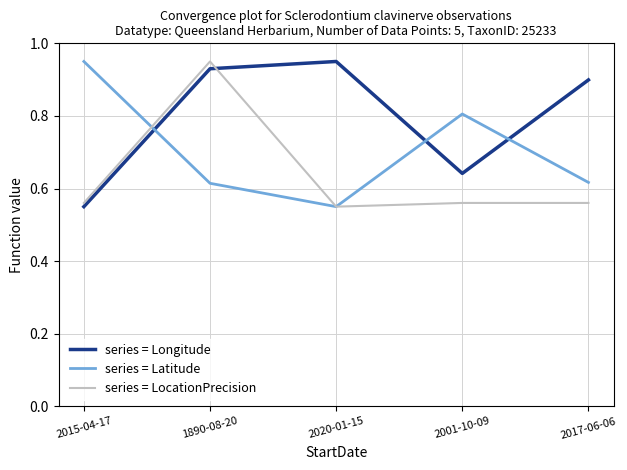

The value of series = LocationPrecision at 2015-04-17 is 0.9. True or false?

False